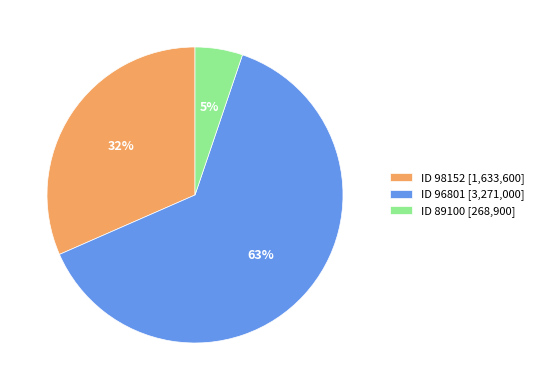

To the nearest percent, what is the difference between the largest and smallest slice percentages?

58%